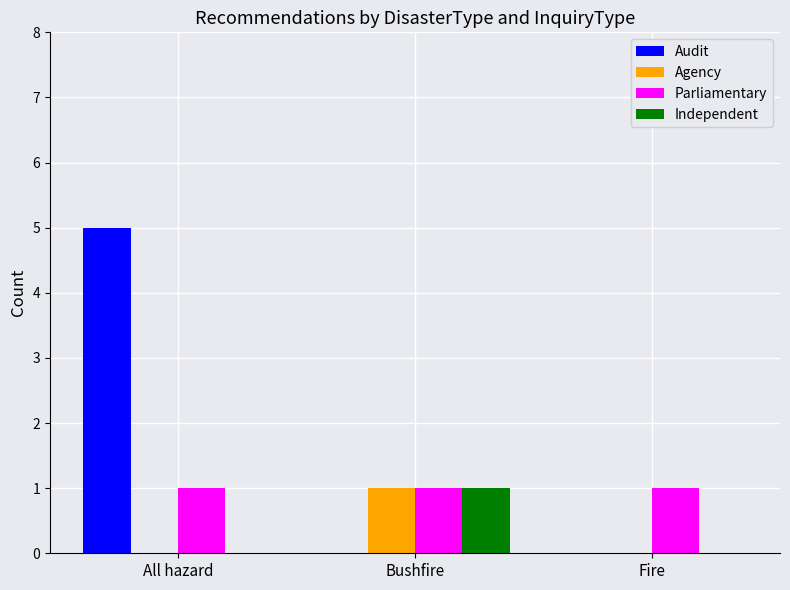

Between All hazard and Bushfire, which series saw the biggest shift?

Audit